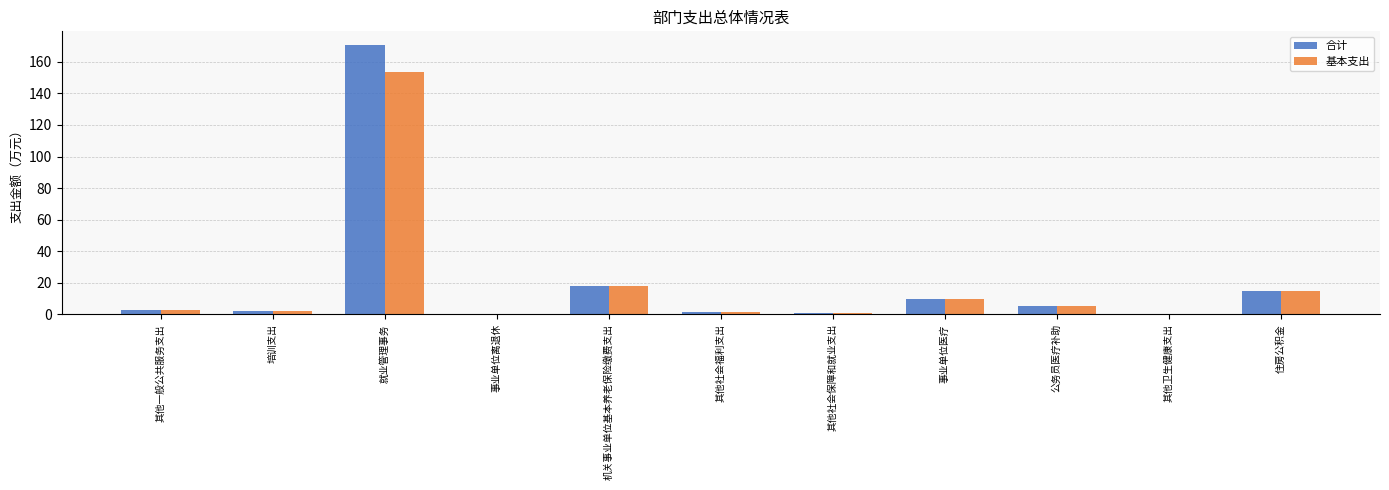

At which category is the sum across all series the highest?

就业管理事务